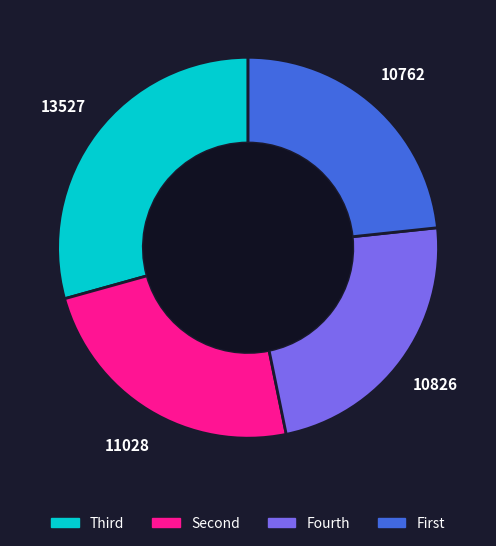

Does any single category account for the majority?

No